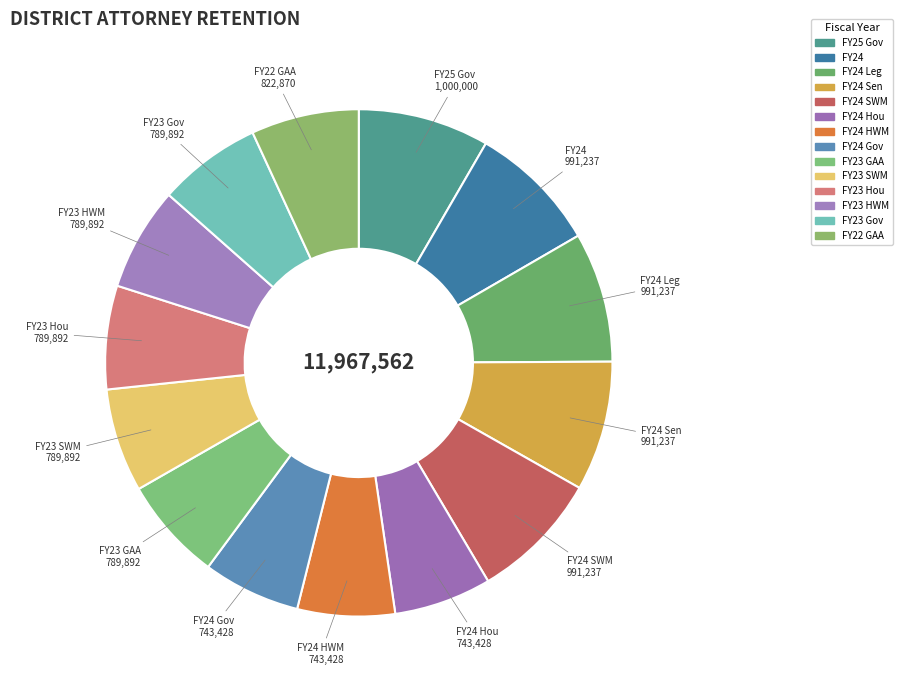

How many segments does this pie chart have?

14